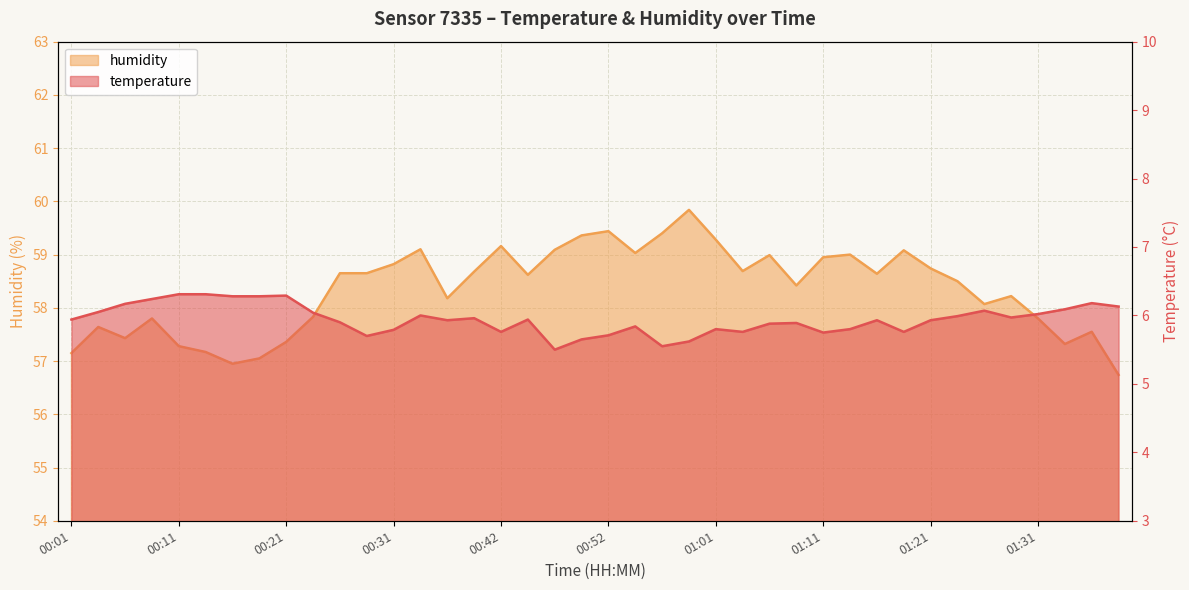

What is the average value of the temperature series?

5.9